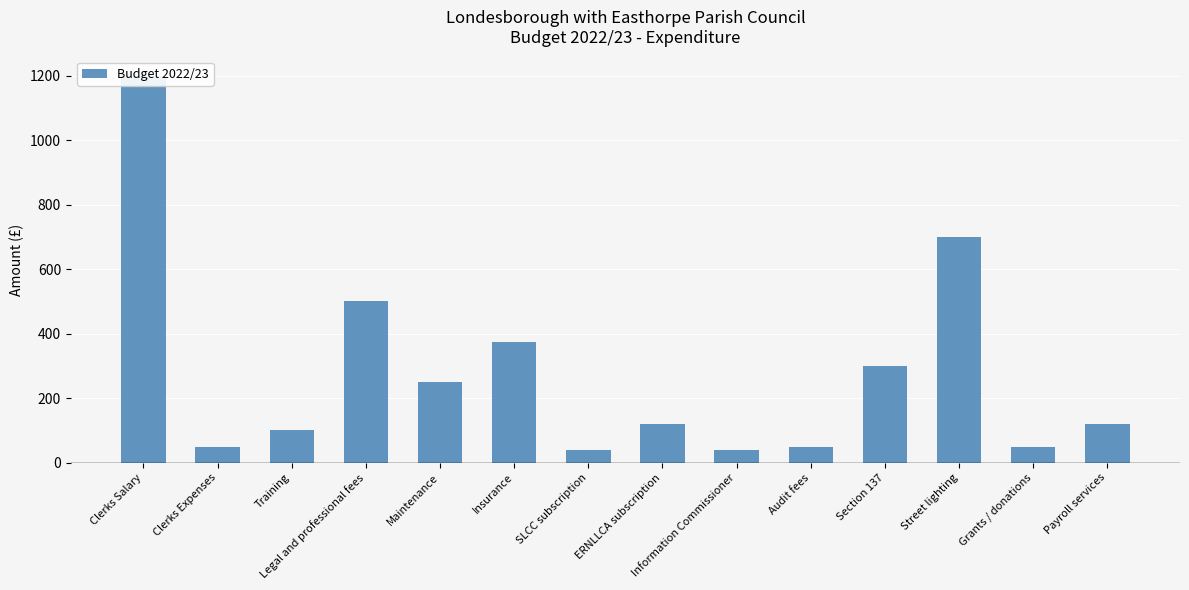

What is the average value?

278